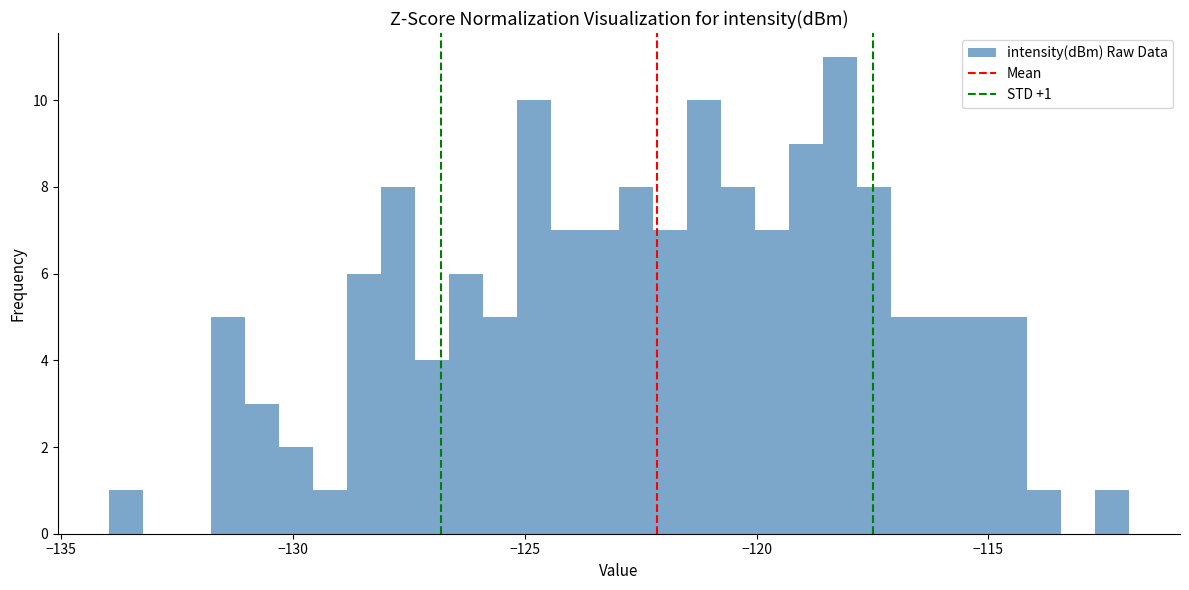

Around what value on the x-axis is the tallest bar? Give the approximate position of its centre, as read against the axis.

-118.0